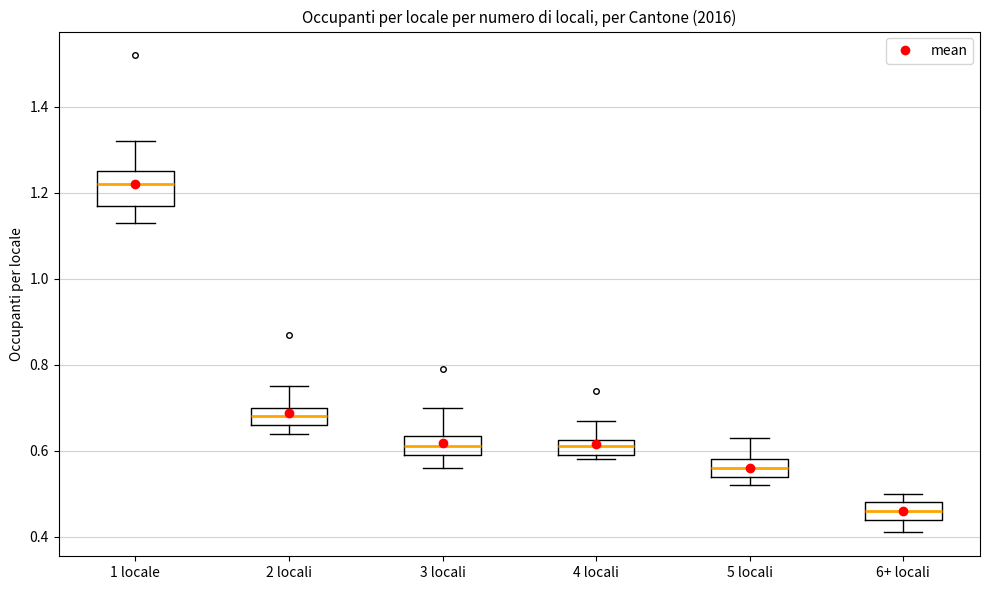

Which box is the tallest, from its lower edge to its upper edge?

1 locale